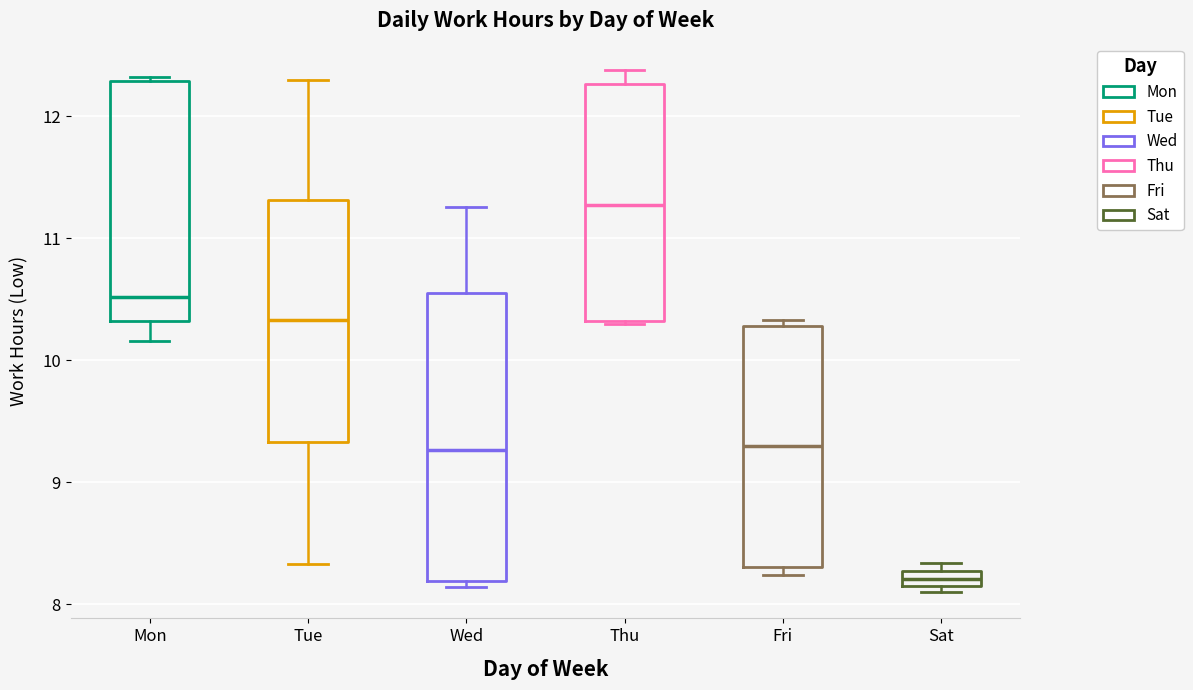

Where is the lower edge of the box for Sat on the y-axis? The values are not printed on the chart, so give them approximately, as read against the axis.

8.2